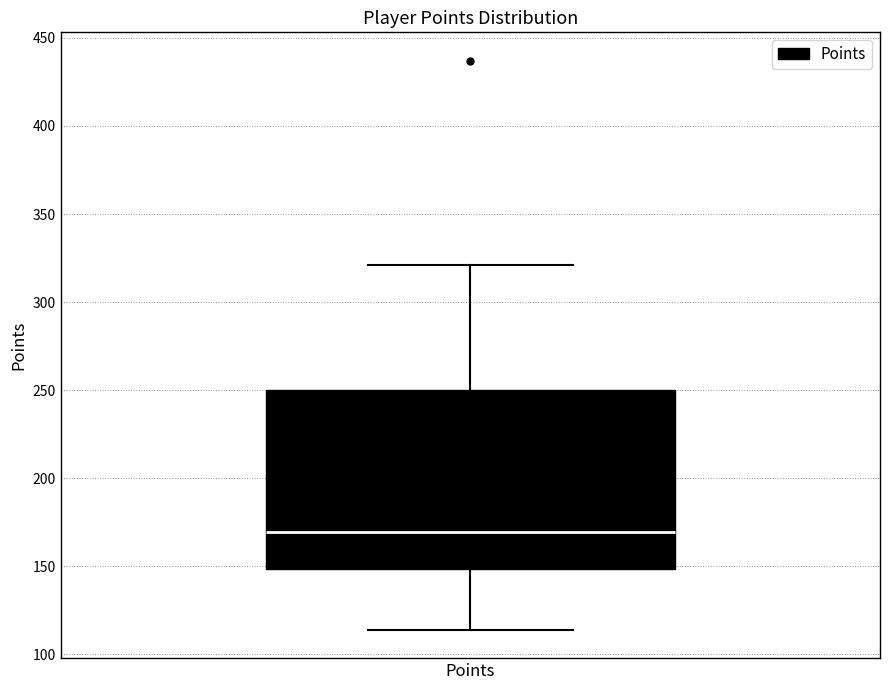

Where does the lower whisker of the box for Points end on the y-axis? The values are not printed on the chart, so give them approximately, as read against the axis.

115